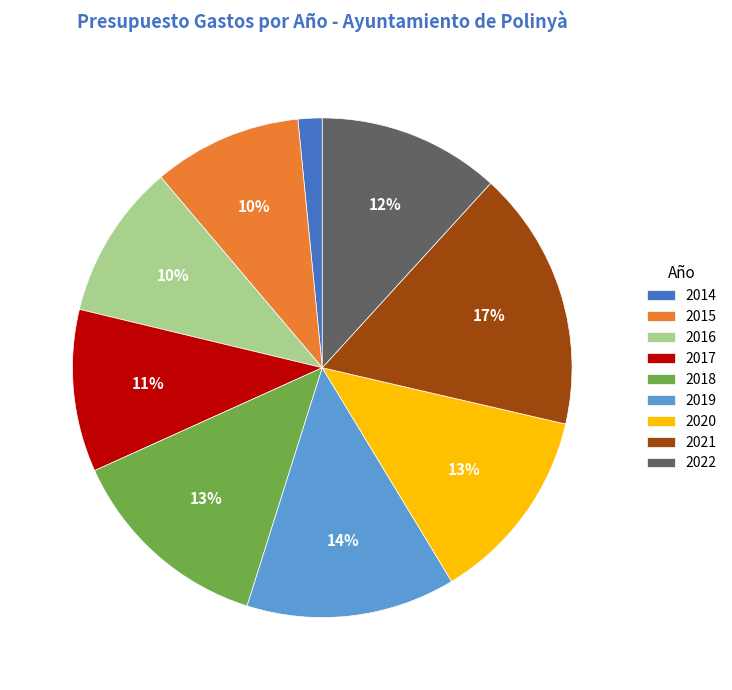

Is there a majority slice in this chart?

No